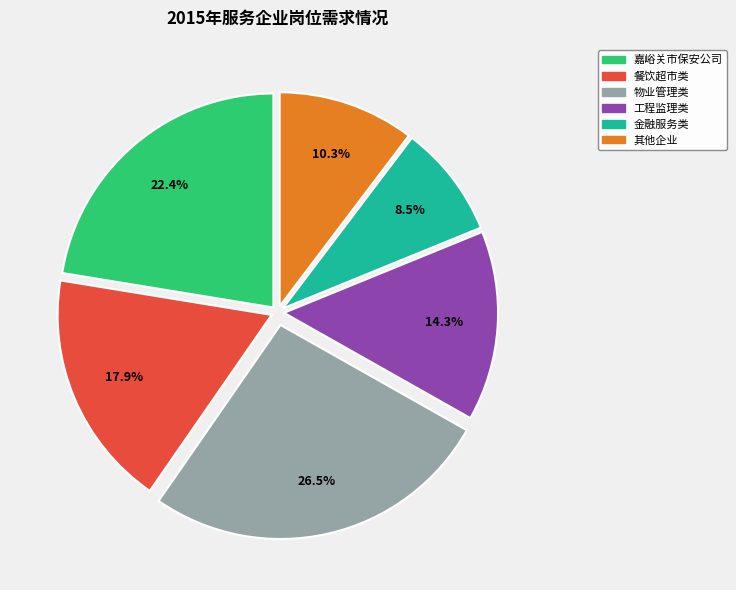

What percentage is NOT represented by 嘉峪关市保安公司?

77.6%